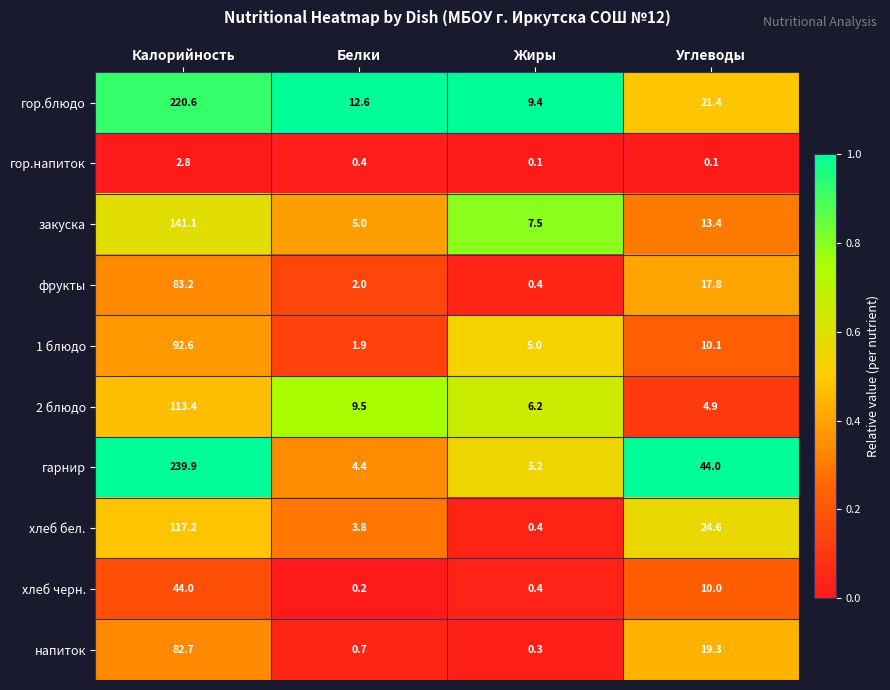

What is the approximate value of фрукты at Белки?

2.0